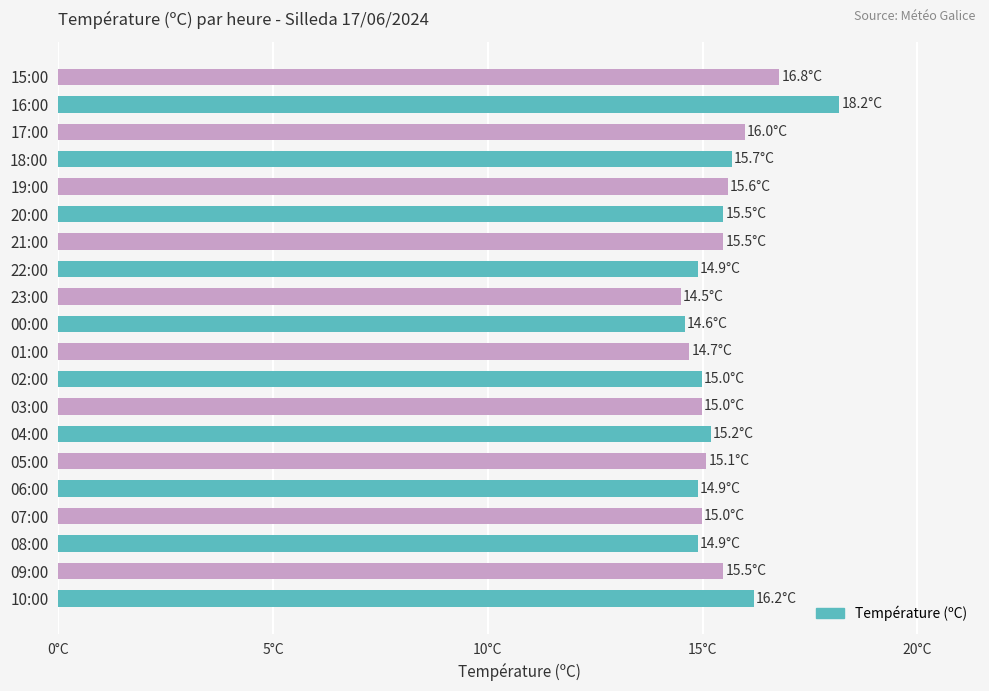

Are the bars horizontal?

Yes